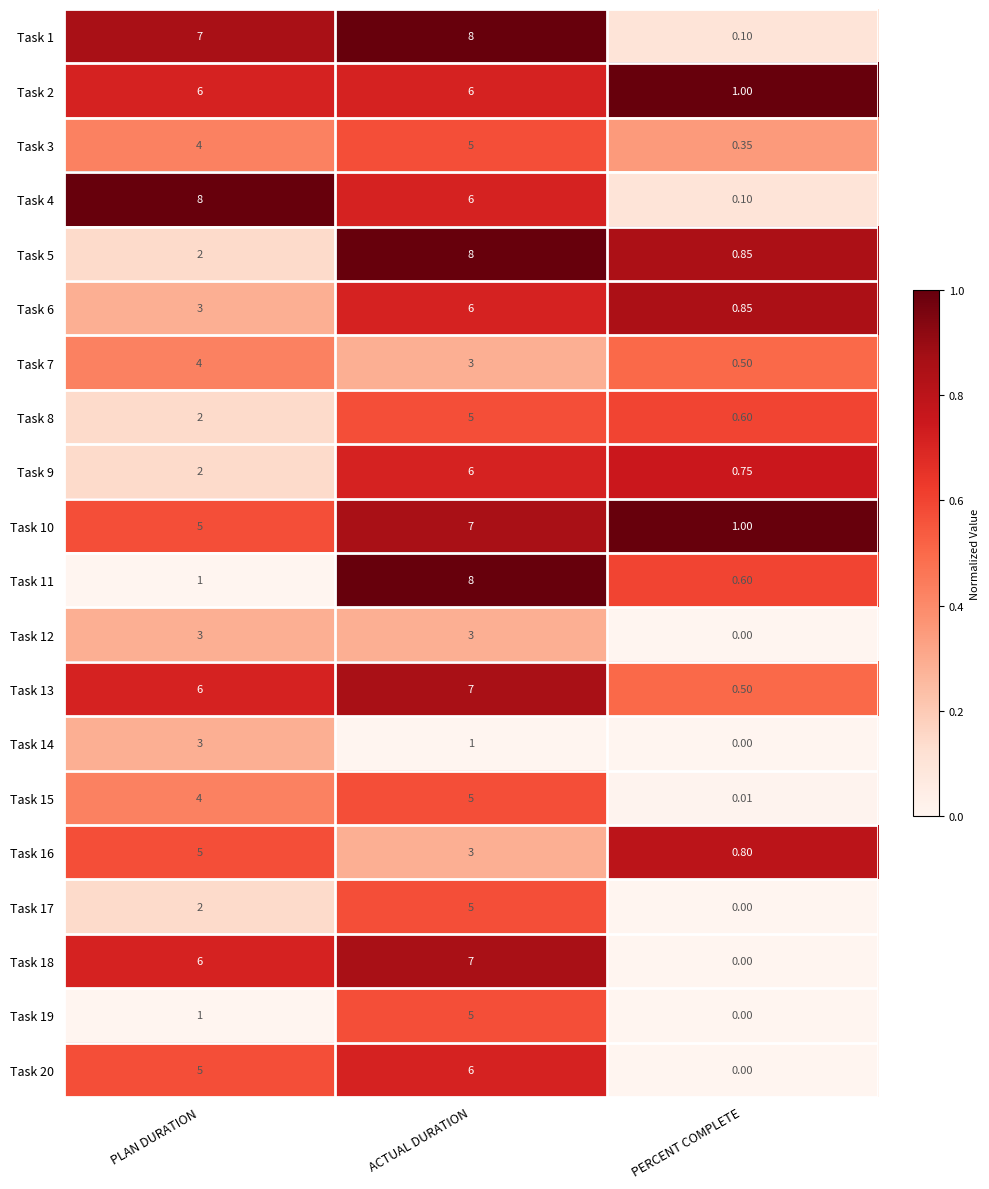

Which series has the largest total across all categories?

Task 1